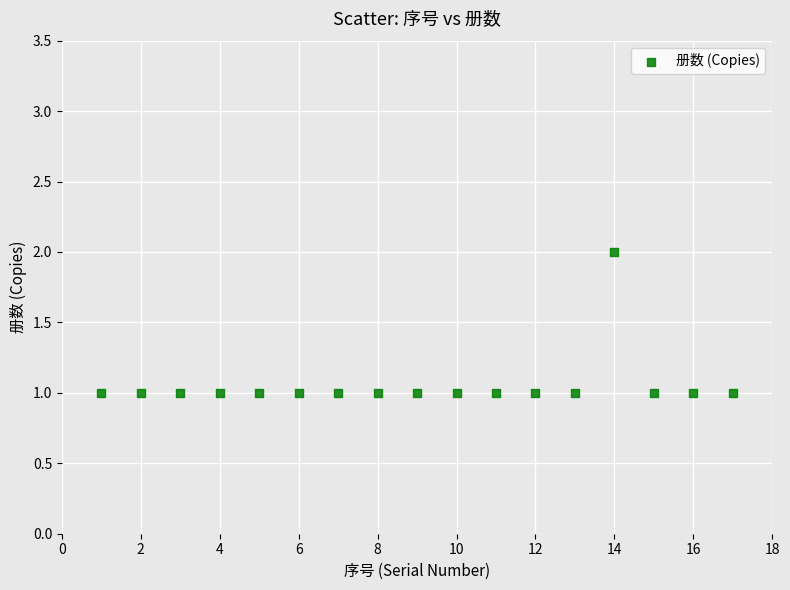

What is the range of X values (max minus min)?

16